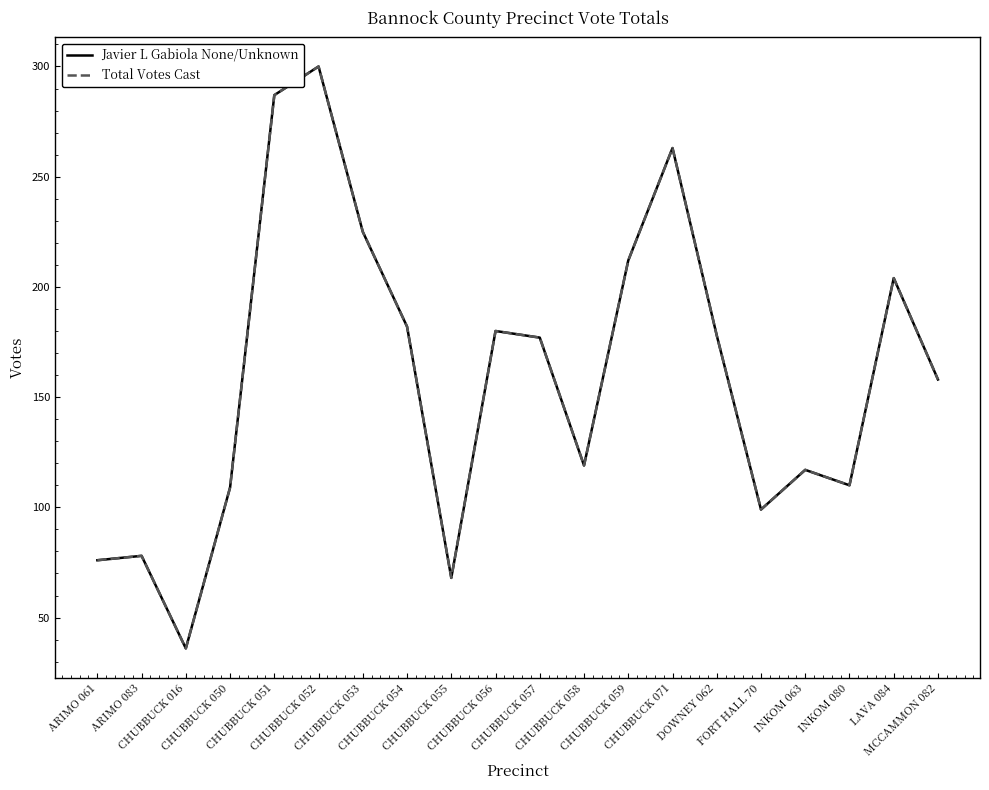

Does the chart display data point markers on the line(s)?

No